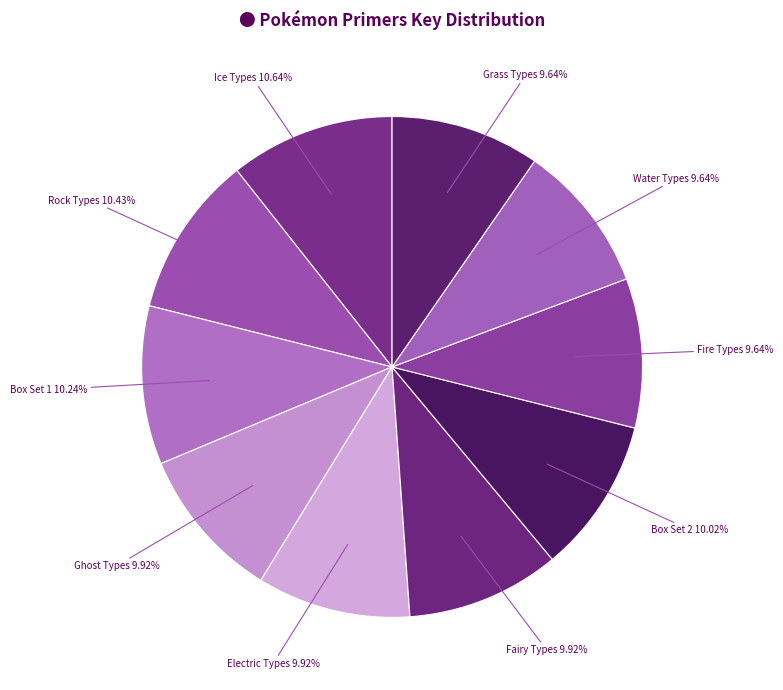

What is the smallest slice in the pie chart?

Pokémon Primers: Grass Types